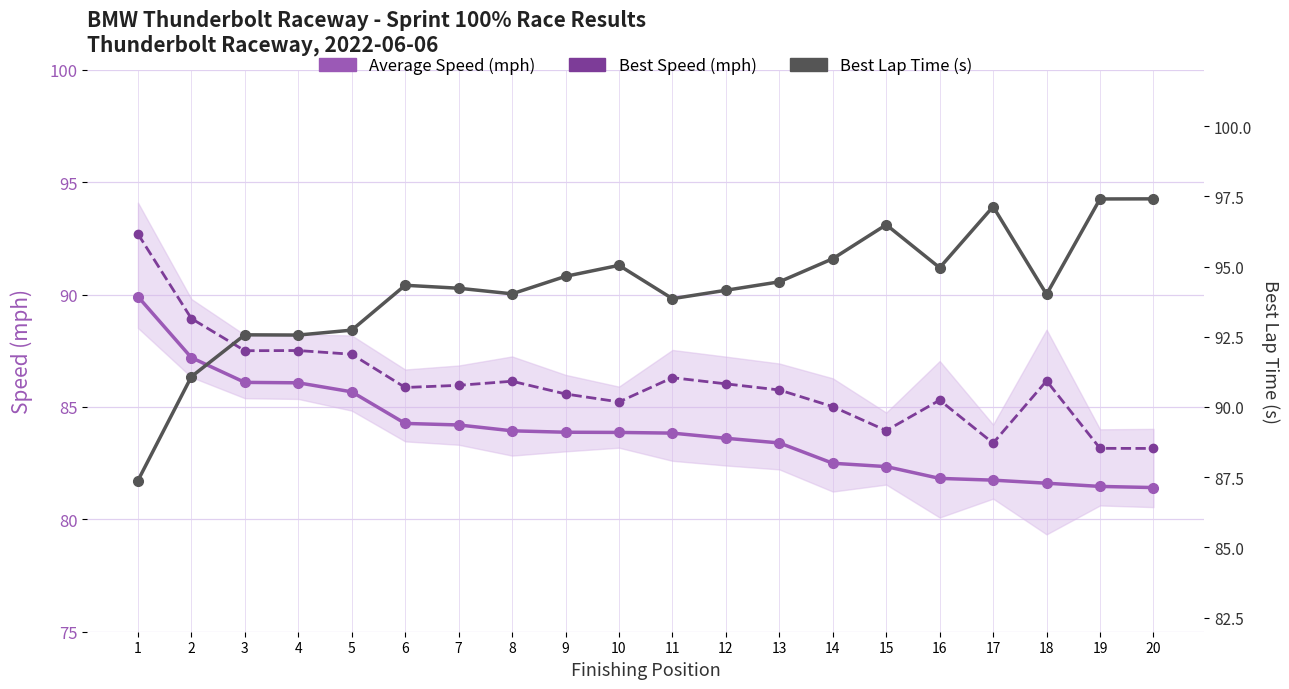

Reading right to left, list all the values displayed in this chart.

Average Speed (mph): 20=81.4	19=81.5	18=81.6	17=81.7	16=81.8	15=82.3	14=82.5	13=83.4	12=83.6	11=83.8	10=83.9	9=83.9	8=83.9	7=84.2	6=84.3	5=85.7	4=86.1	3=86.1	2=87.2	1=89.9
Best Speed (mph): 20=83.2	19=83.2	18=86.2	17=83.4	16=85.3	15=83.9	14=85.0	13=85.8	12=86.0	11=86.3	10=85.2	9=85.6	8=86.1	7=86.0	6=85.9	5=87.3	4=87.5	3=87.5	2=88.9	1=92.7
Best Lap Time (s): 20=97.4	19=97.4	18=94.0	17=97.1	16=95.0	15=96.5	14=95.3	13=94.5	12=94.2	11=93.9	10=95.0	9=94.7	8=94.0	7=94.2	6=94.3	5=92.7	4=92.6	3=92.6	2=91.1	1=87.4